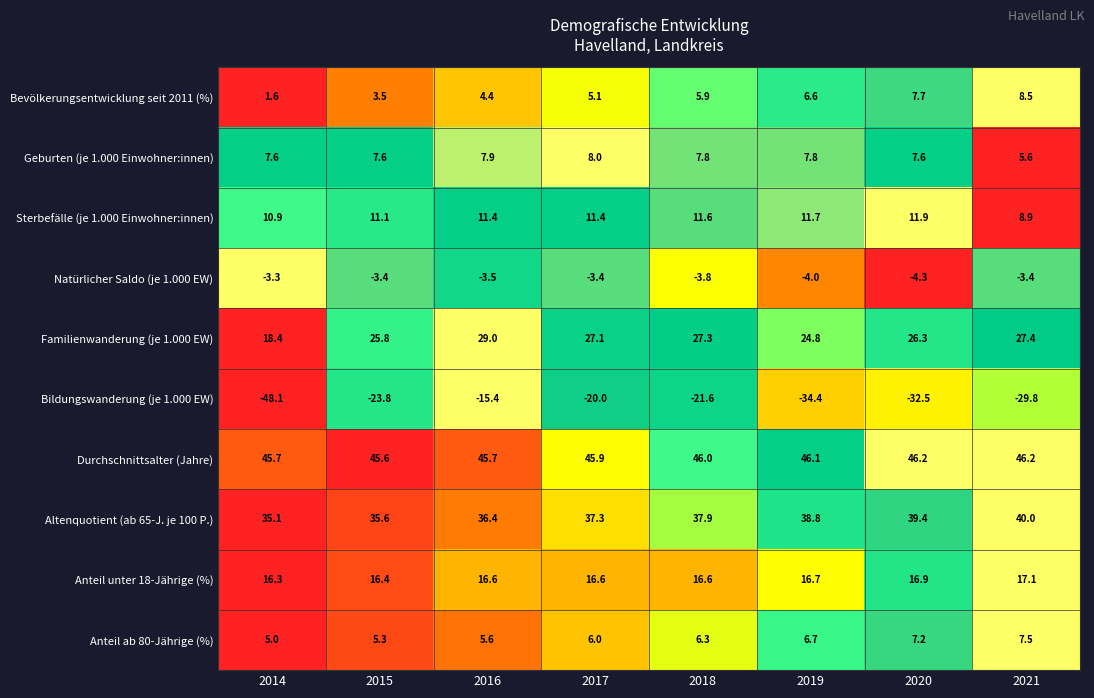

Which series has the largest range (max minus min)?

Bildungswanderung (je 1.000 EW)